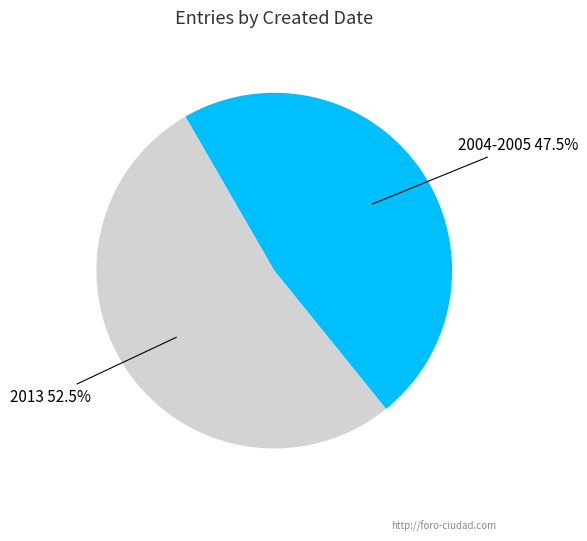

Does any single category account for the majority?

Yes